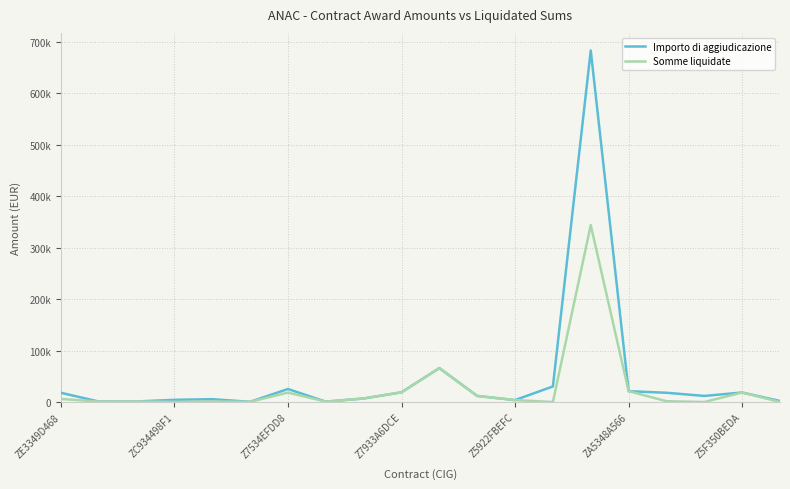

Does the chart have visible grid lines?

Yes